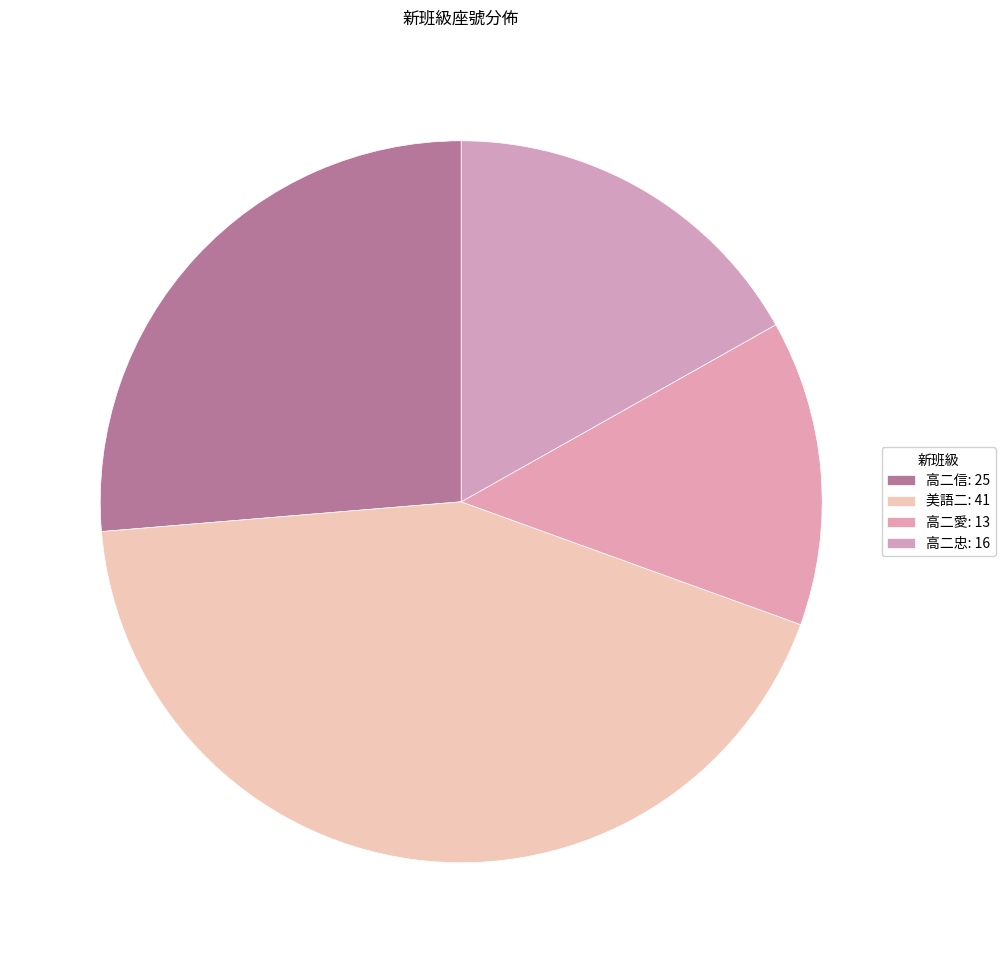

Which slice is the largest?

美語二